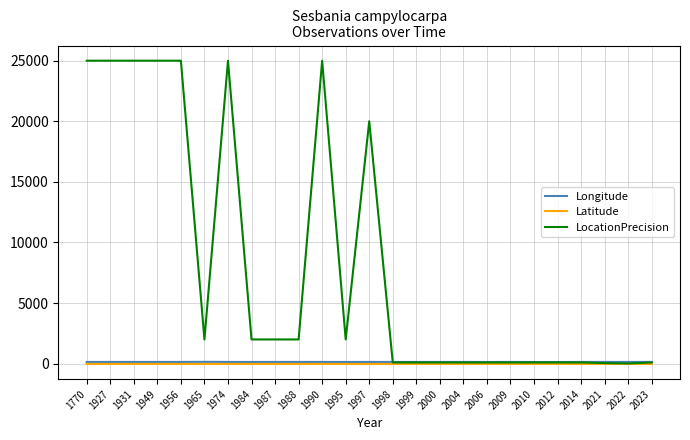

Which series has the largest range (max minus min)?

LocationPrecision